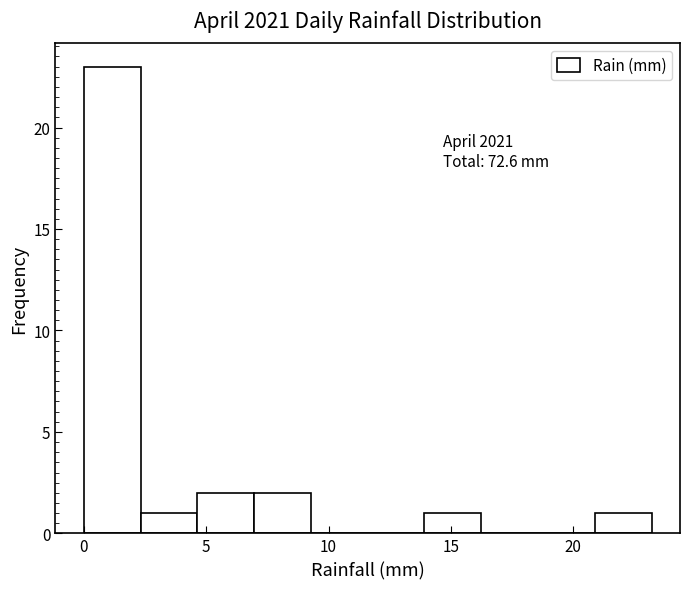

Which range on the x-axis has the tallest bar?

0.0 to 2.5